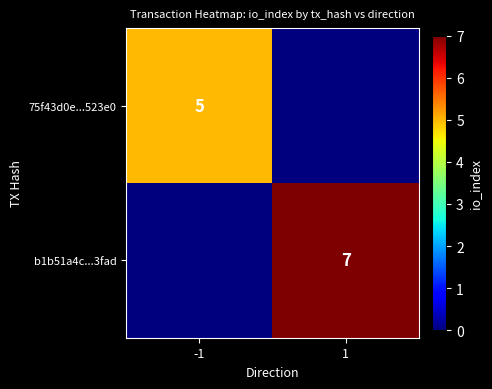

How many categories are shown in the chart?

2